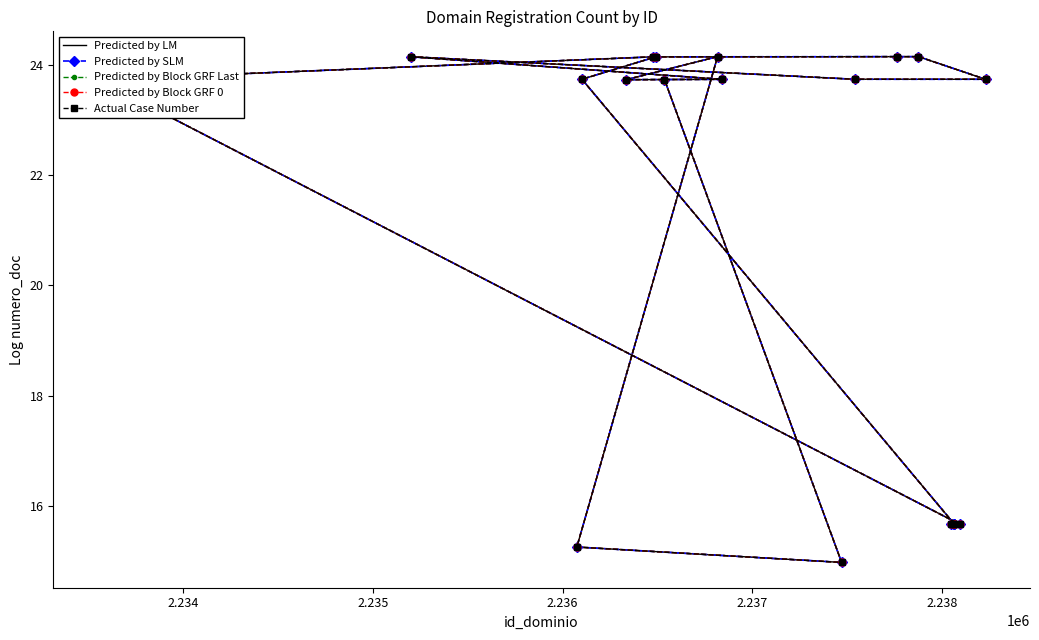

What is the maximum value for Predicted by Block GRF 0?

24.1